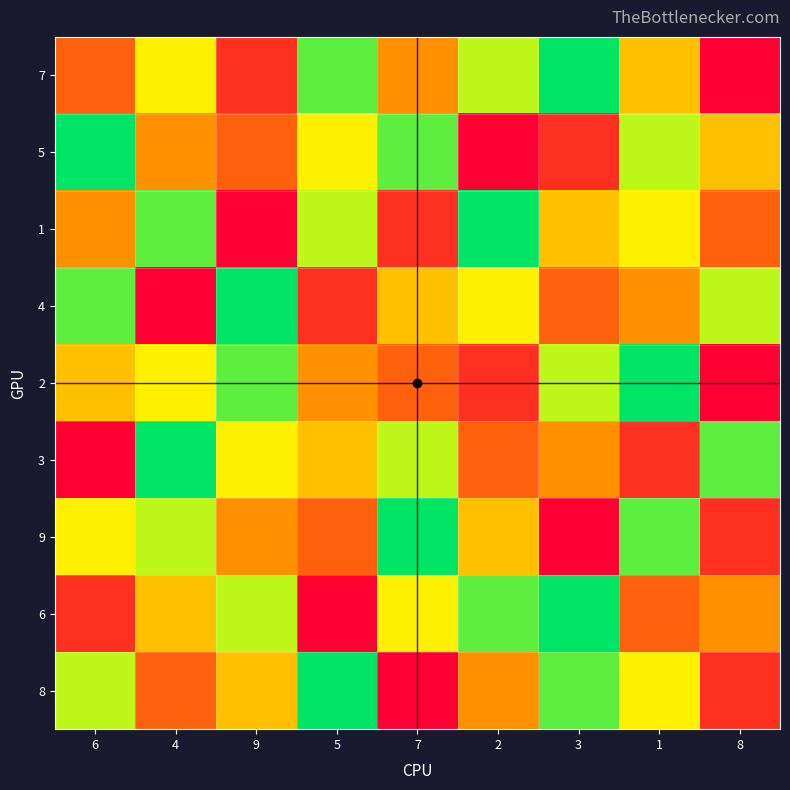

Reading right to left, list all the values displayed in this chart.

7: 8=1	1=5	3=9	2=7	7=4	5=8	9=2	4=6	6=3
5: 8=5	1=7	3=2	2=1	7=8	5=6	9=3	4=4	6=9
1: 8=3	1=6	3=5	2=9	7=2	5=7	9=1	4=8	6=4
4: 8=7	1=4	3=3	2=6	7=5	5=2	9=9	4=1	6=8
2: 8=1	1=9	3=7	2=2	7=3	5=4	9=8	4=6	6=5
3: 8=8	1=2	3=4	2=3	7=7	5=5	9=6	4=9	6=1
9: 8=2	1=8	3=1	2=5	7=9	5=3	9=4	4=7	6=6
6: 8=4	1=3	3=9	2=8	7=6	5=1	9=7	4=5	6=2
8: 8=2	1=6	3=8	2=4	7=1	5=9	9=5	4=3	6=7